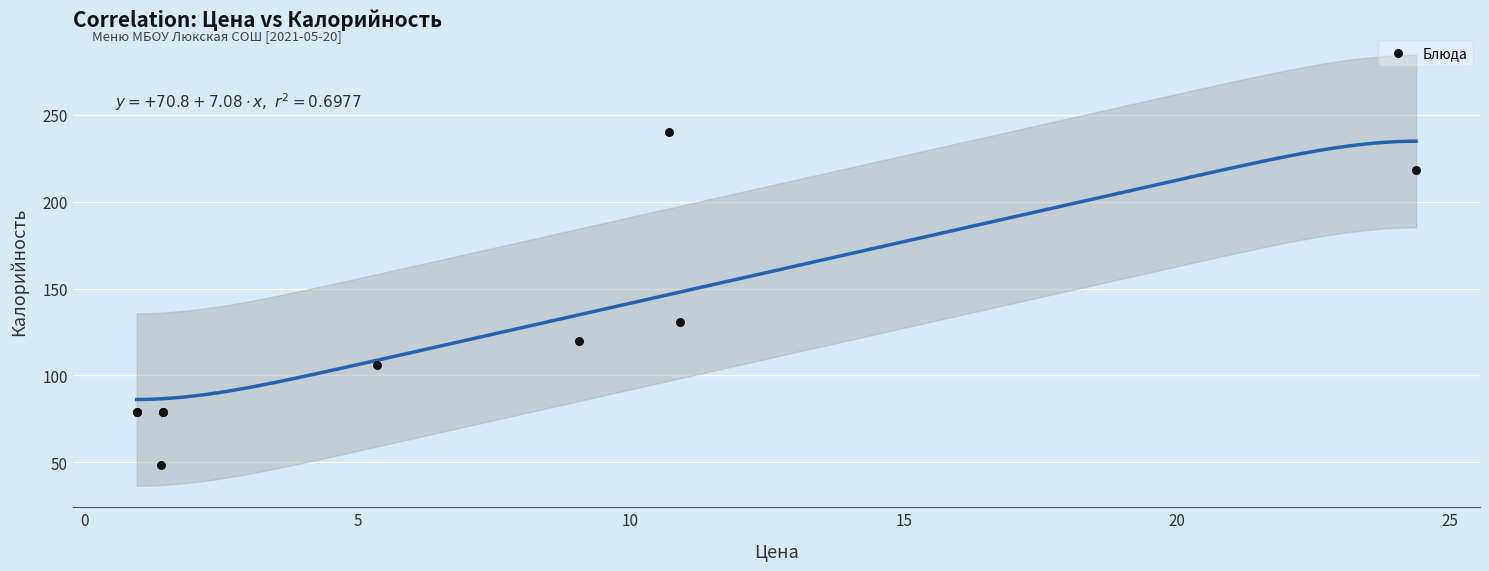

What Y value in the scatter plot is closest to 144?

130.7